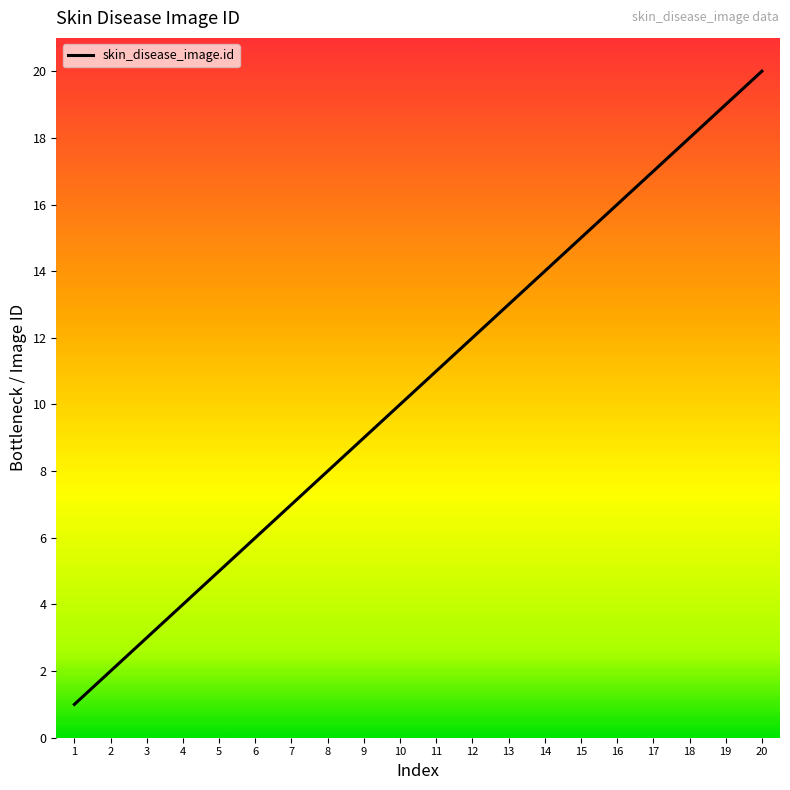

Rank the categories by value from highest to lowest.

20, 19, 18, 17, 16, 15, 14, 13, 12, 11, 10, 9, 8, 7, 6, 5, 4, 3, 2, 1